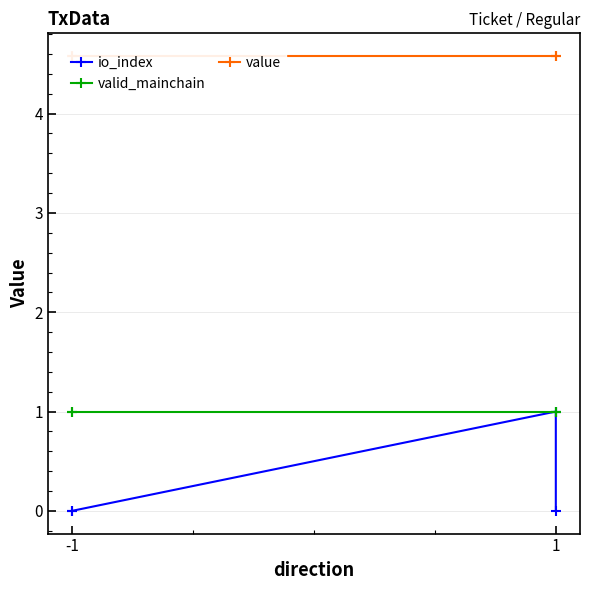

True or false: io_index has a value of 0.3 at -1.

False